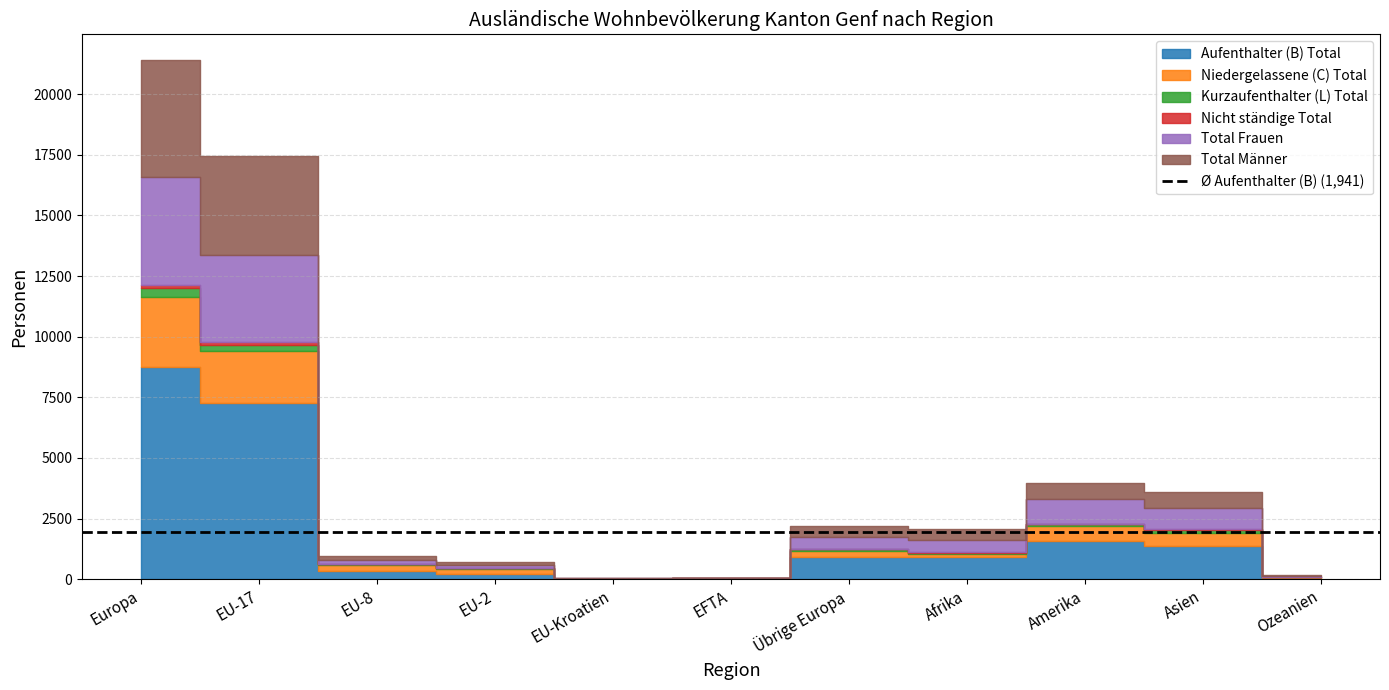

The Total Frauen series shows 2155 at Europa. True or false?

False